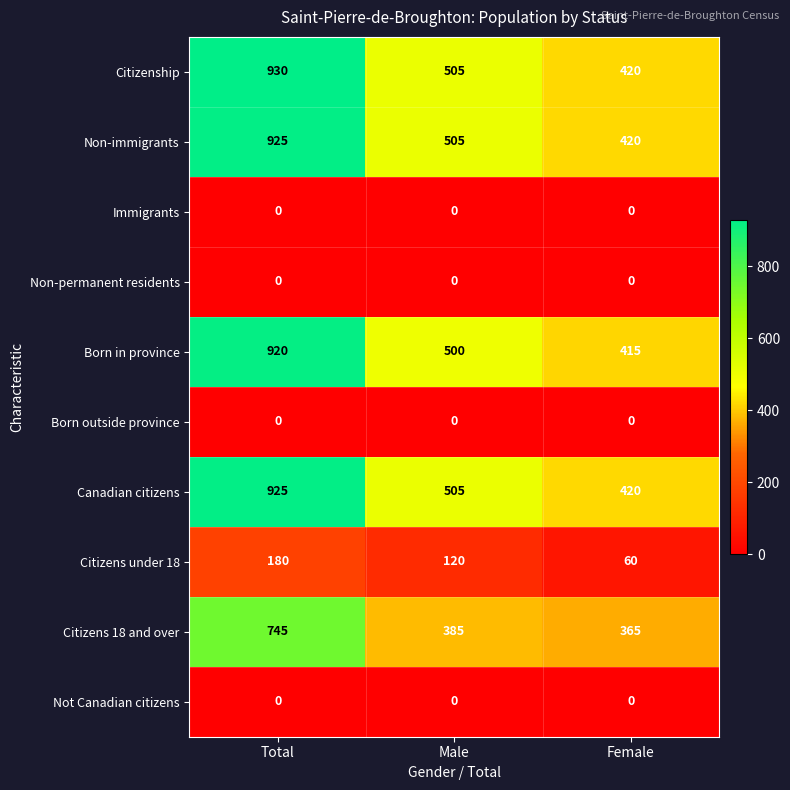

Where is Non-immigrants nearest to the value 672?

Male